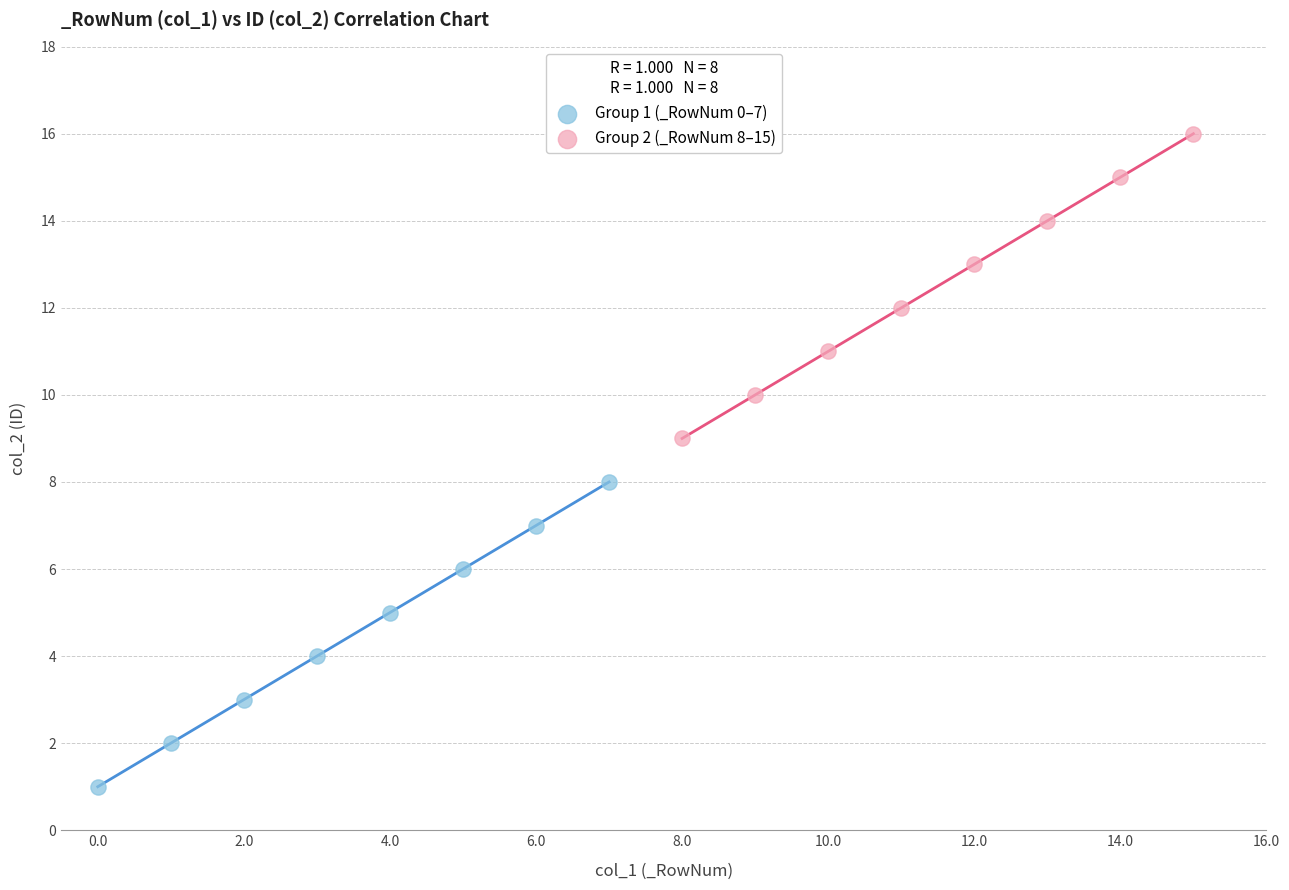

Which series reaches the minimum Y coordinate?

Group 1 (_RowNum 0–7)